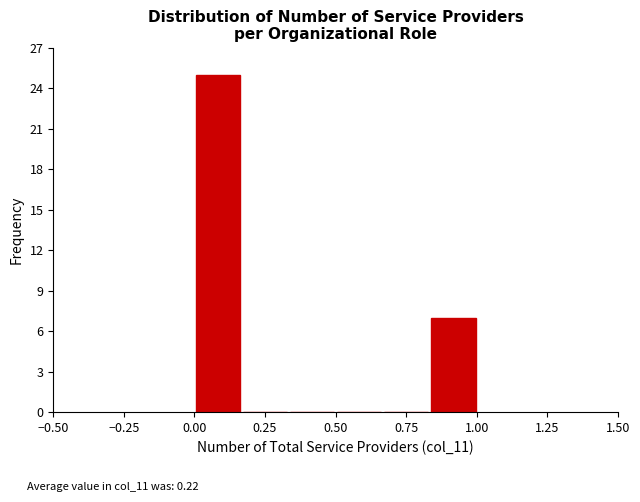

Read against the x-axis, roughly where is the centre of the tallest bar?

0.10